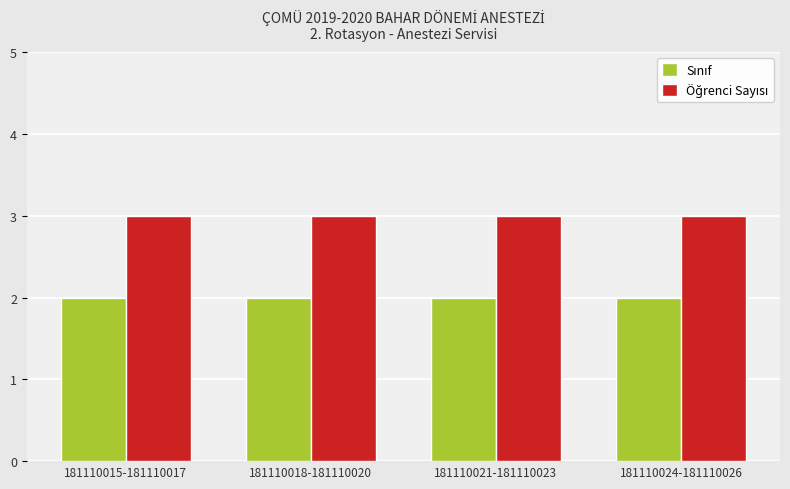

What is the total value across all series at 181110021-181110023?

5